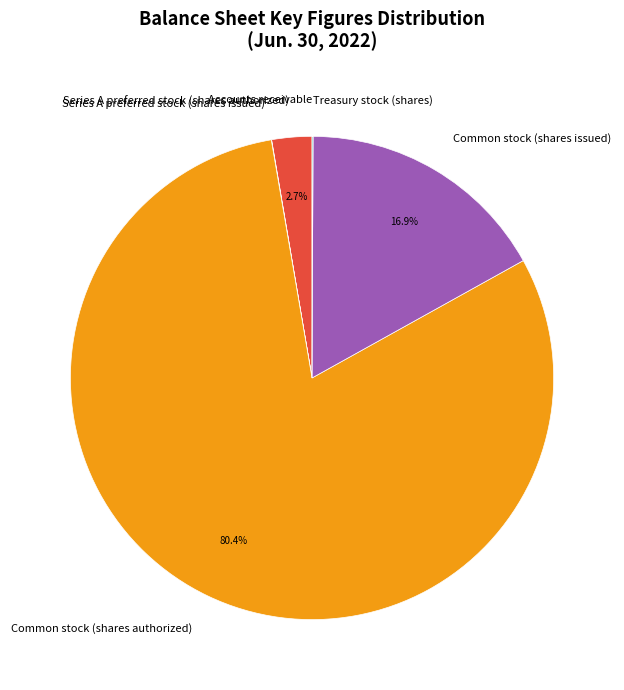

To the nearest percent, what portion does Common stock (shares issued) represent?

17%